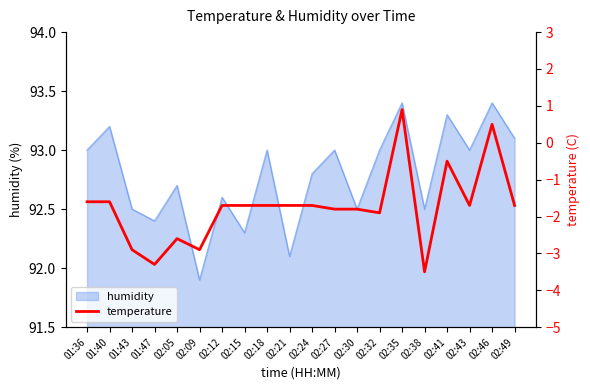

Between 02:32 and 02:38, which is larger?

02:32